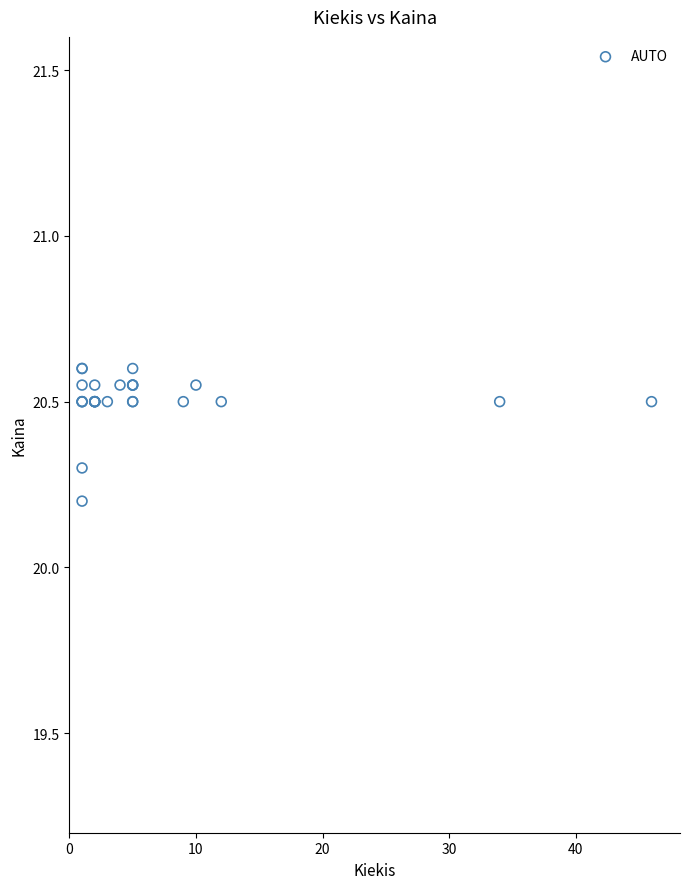

What Y value in the scatter plot is closest to 20?

20.2